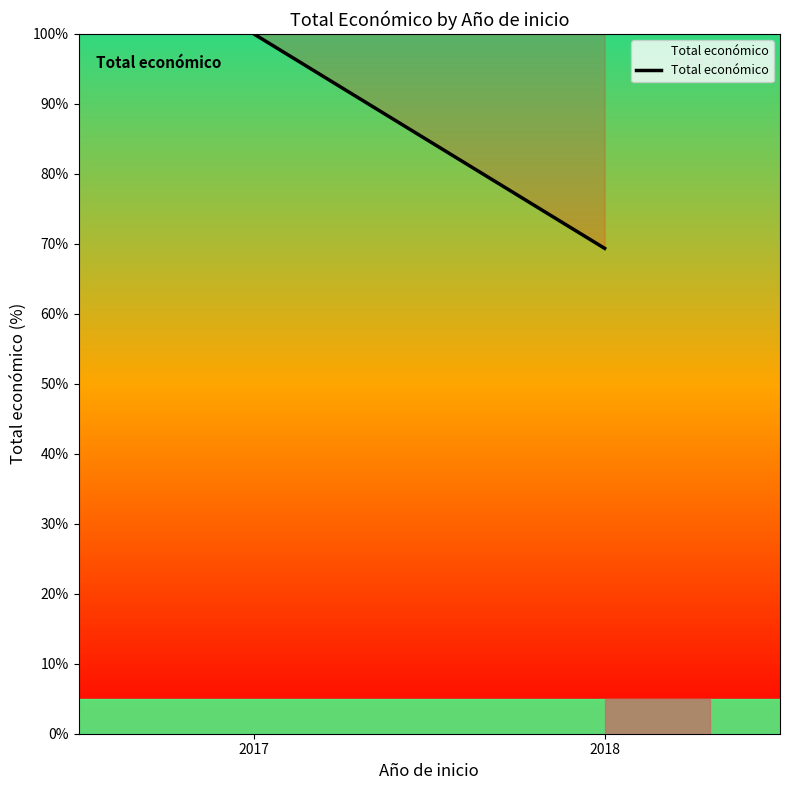

The chart shows a value of 100.0 at 2017. True or false?

True